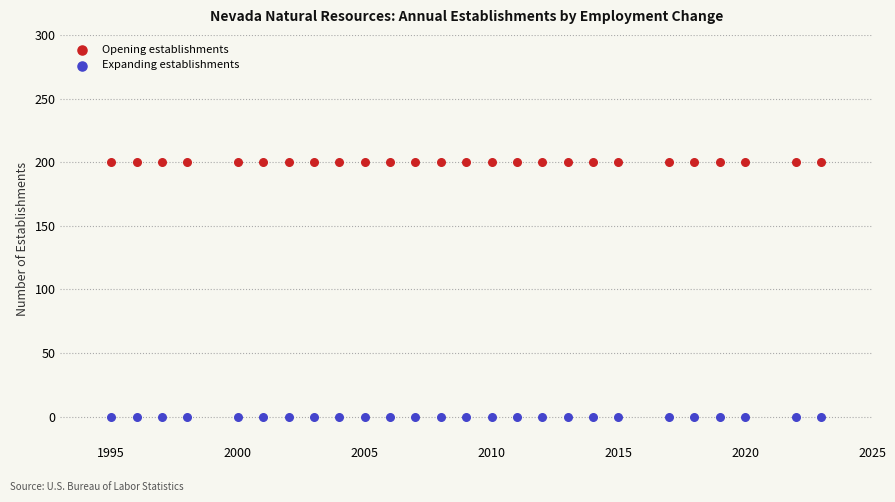

Which series reaches the maximum Y coordinate?

Opening establishments